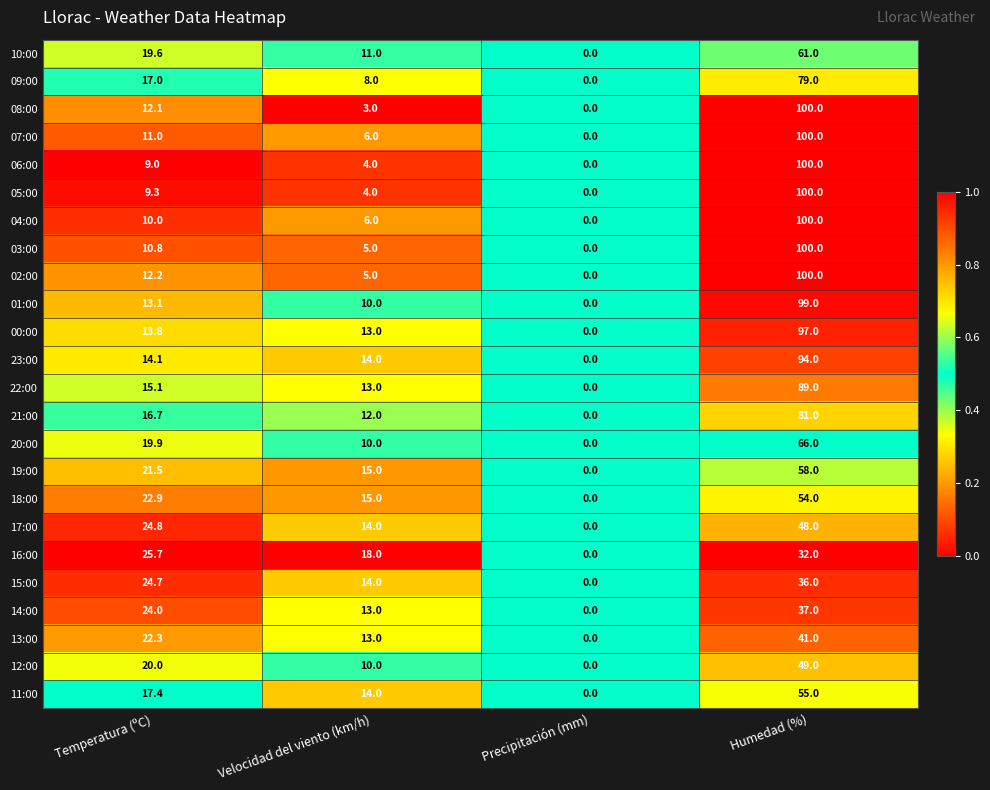

At which category does the chart reach its minimum across all series?

Precipitación (mm)